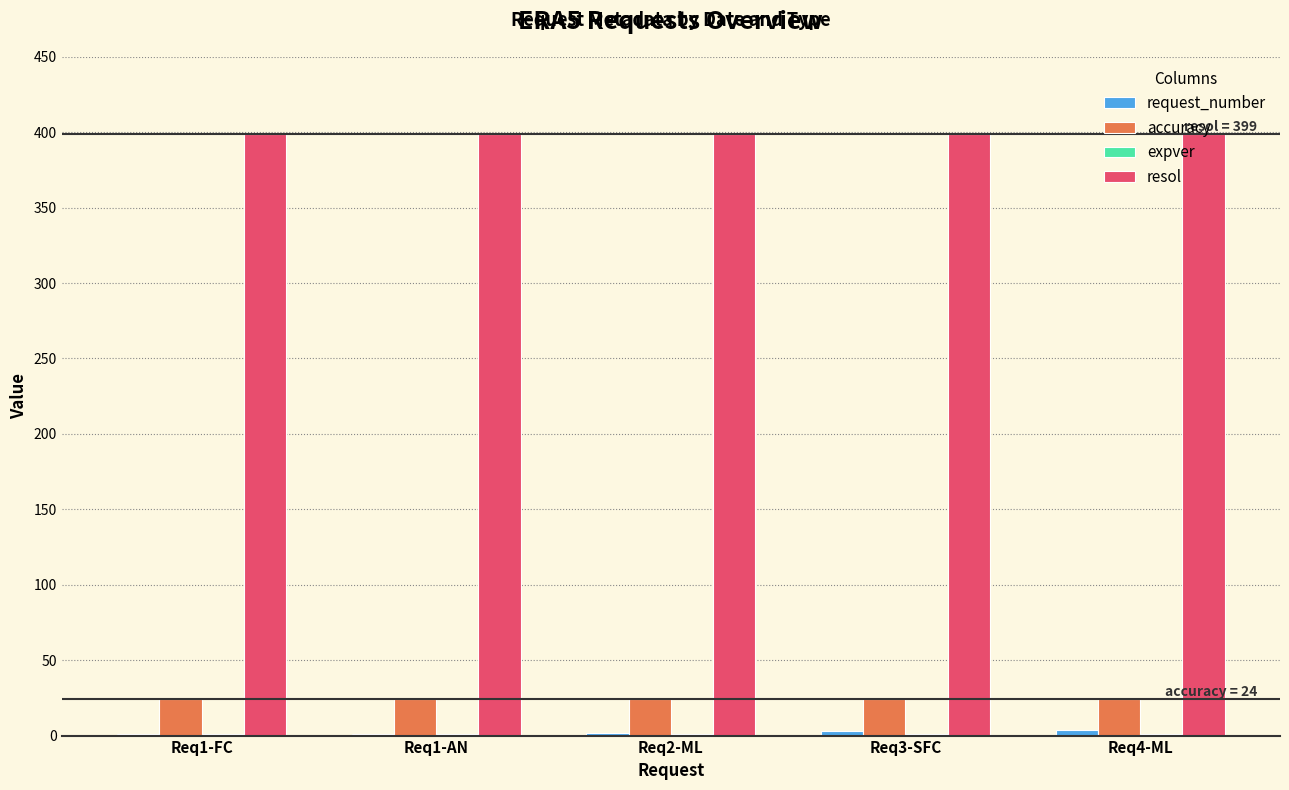

What is the sum of all accuracy values?

120